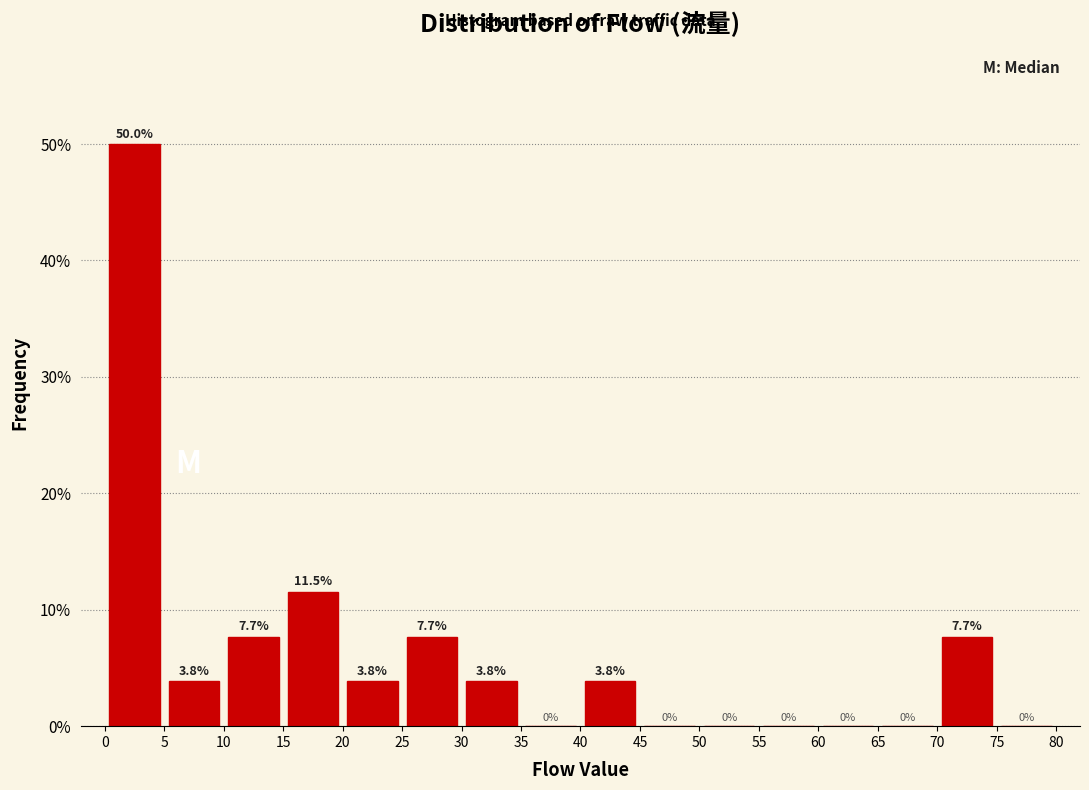

Reading left to right, transcribe this chart: for each bar, give the range it covers on the x-axis and its height.

0 to 5: 50.0
5 to 10: 3.8
10 to 15: 7.7
15 to 20: 11.5
20 to 25: 3.8
25 to 30: 7.7
30 to 35: 3.8
35 to 40: 0.0
40 to 45: 3.8
45 to 50: 0.0
50 to 55: 0.0
55 to 60: 0.0
60 to 65: 0.0
65 to 70: 0.0
70 to 75: 7.7
75 to 80: 0.0